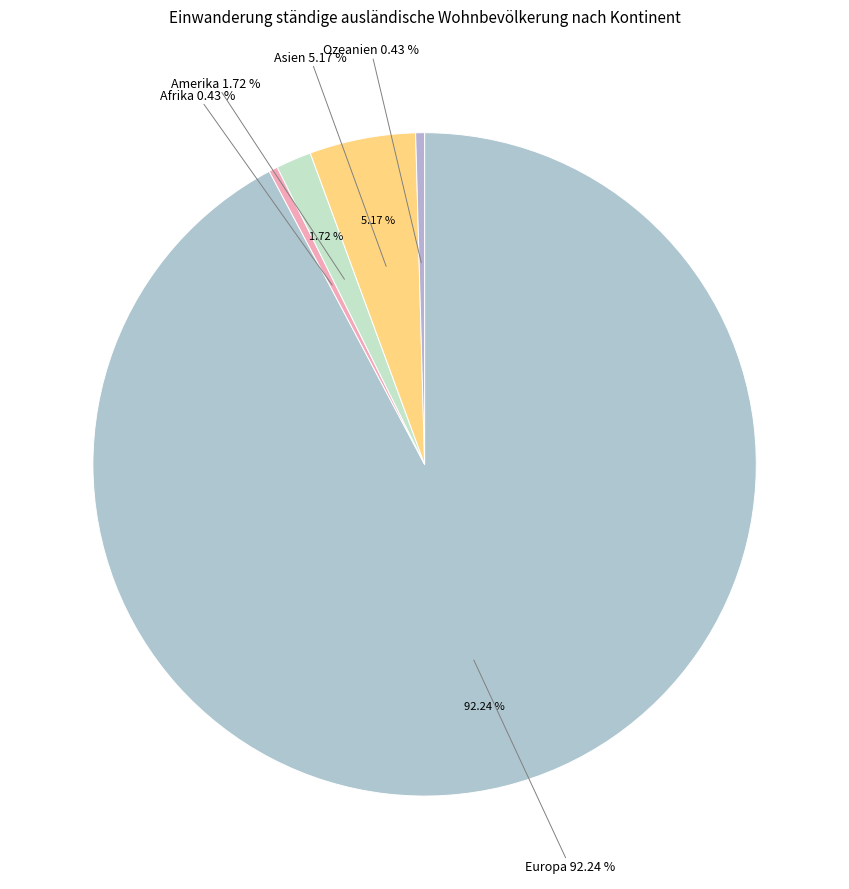

What percentage is the Europa slice, to the nearest percent?

92%